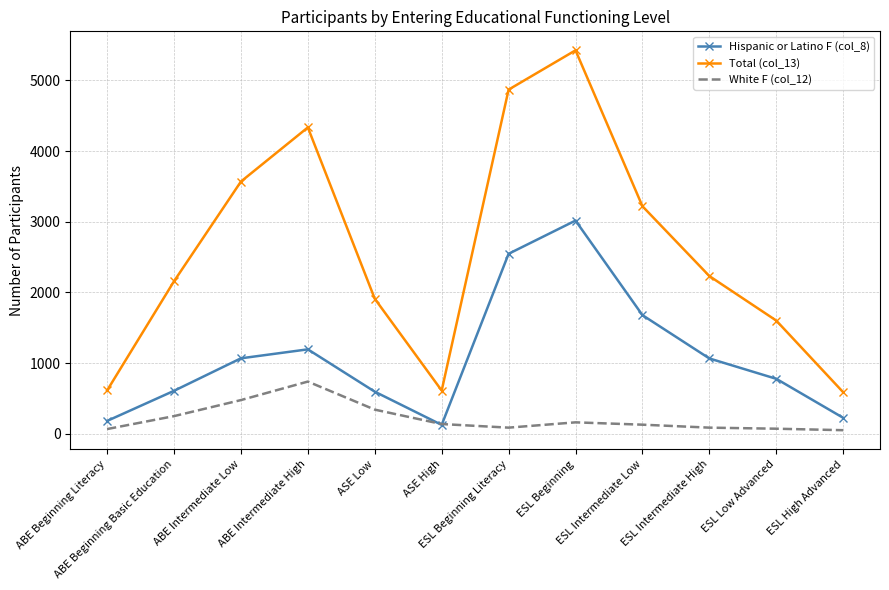

What position from the right is ESL Beginning?

5